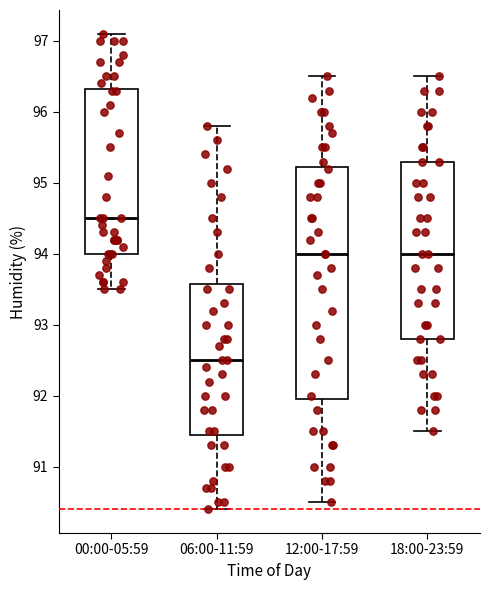

Where is the lower edge of the box for 18:00-23:59 on the y-axis? The values are not printed on the chart, so give them approximately, as read against the axis.

92.8